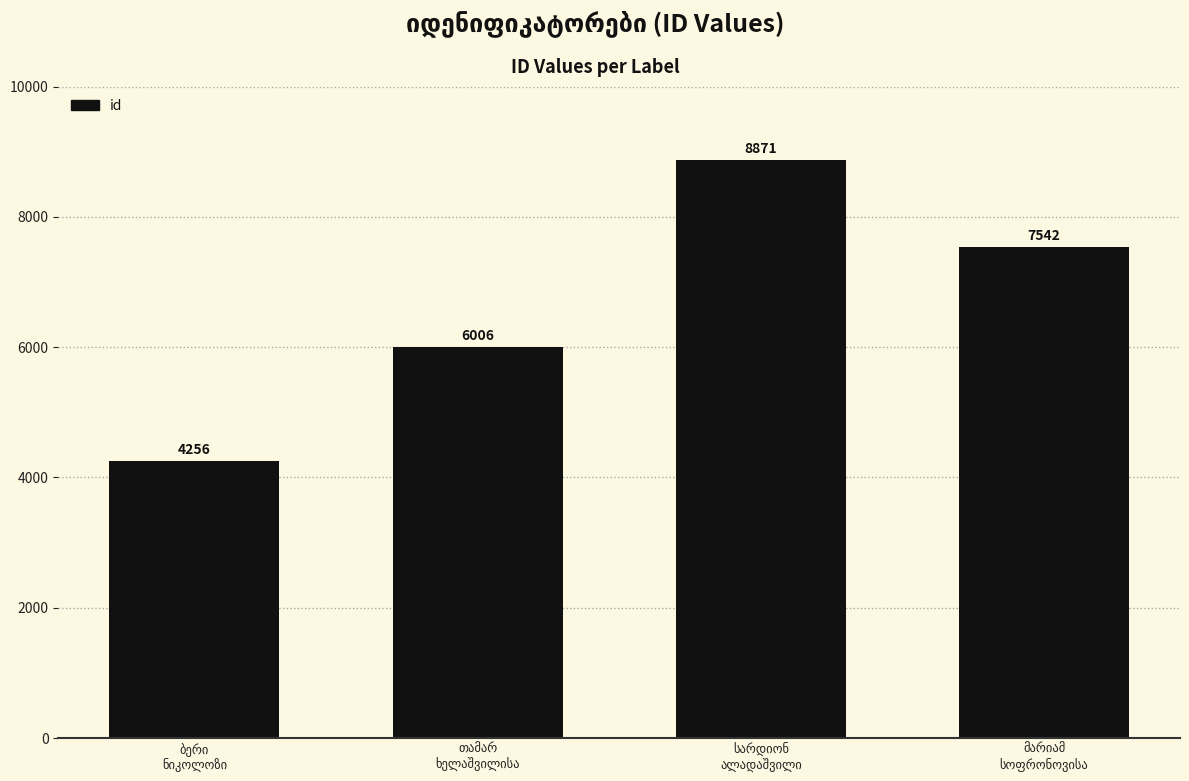

Reading right to left, extract all data points from this chart.

7542	8871	6006	4256